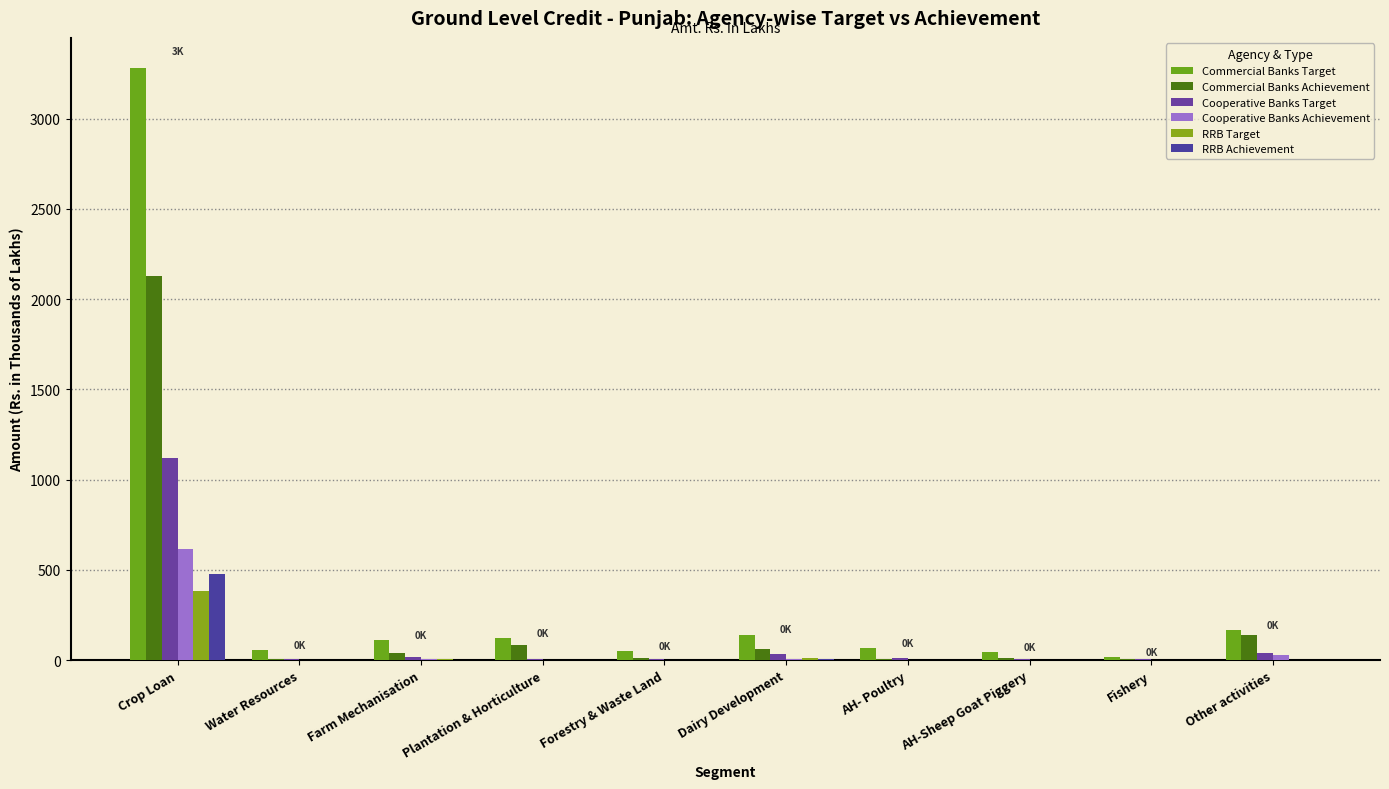

What is the difference between the Cooperative Banks Achievement values at Plantation & Horticulture and AH-Sheep Goat Piggery?

1.0